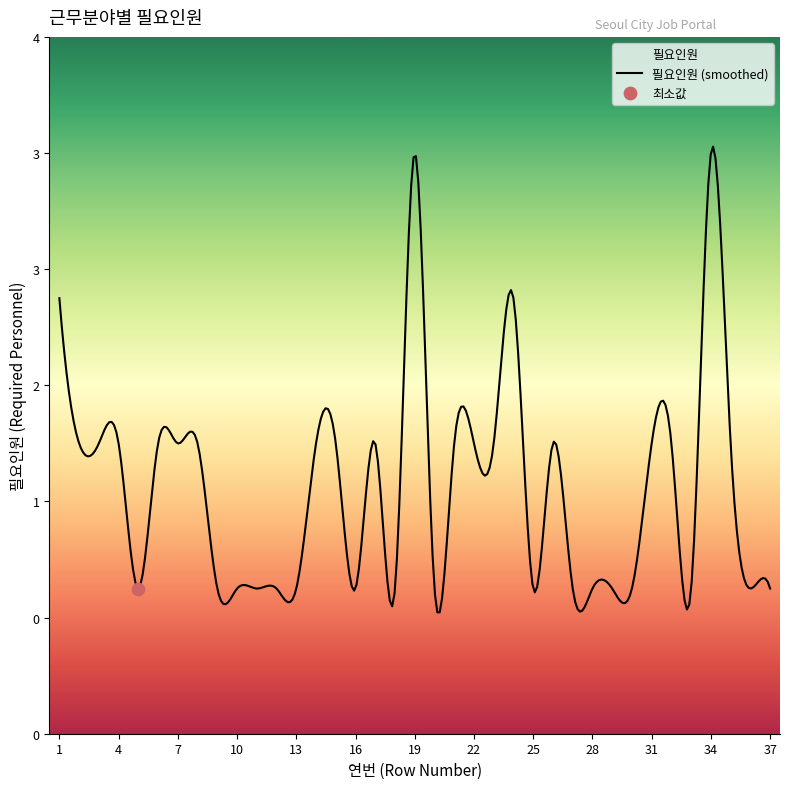

Between 28 and 11, which is larger?

28